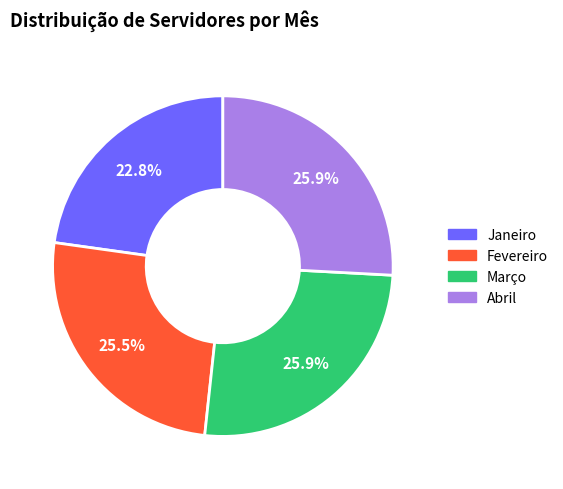

Combined, do Março and Abril account for over 50%?

Yes